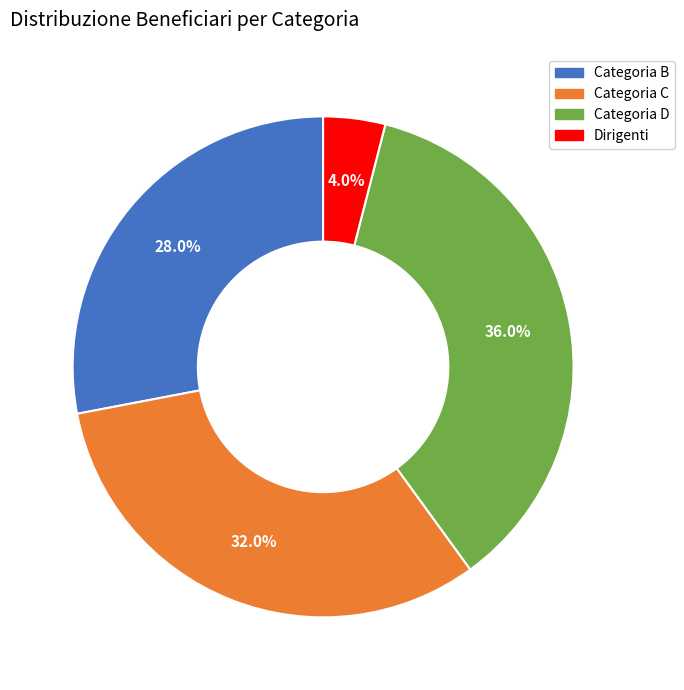

How many segments does this pie chart have?

4